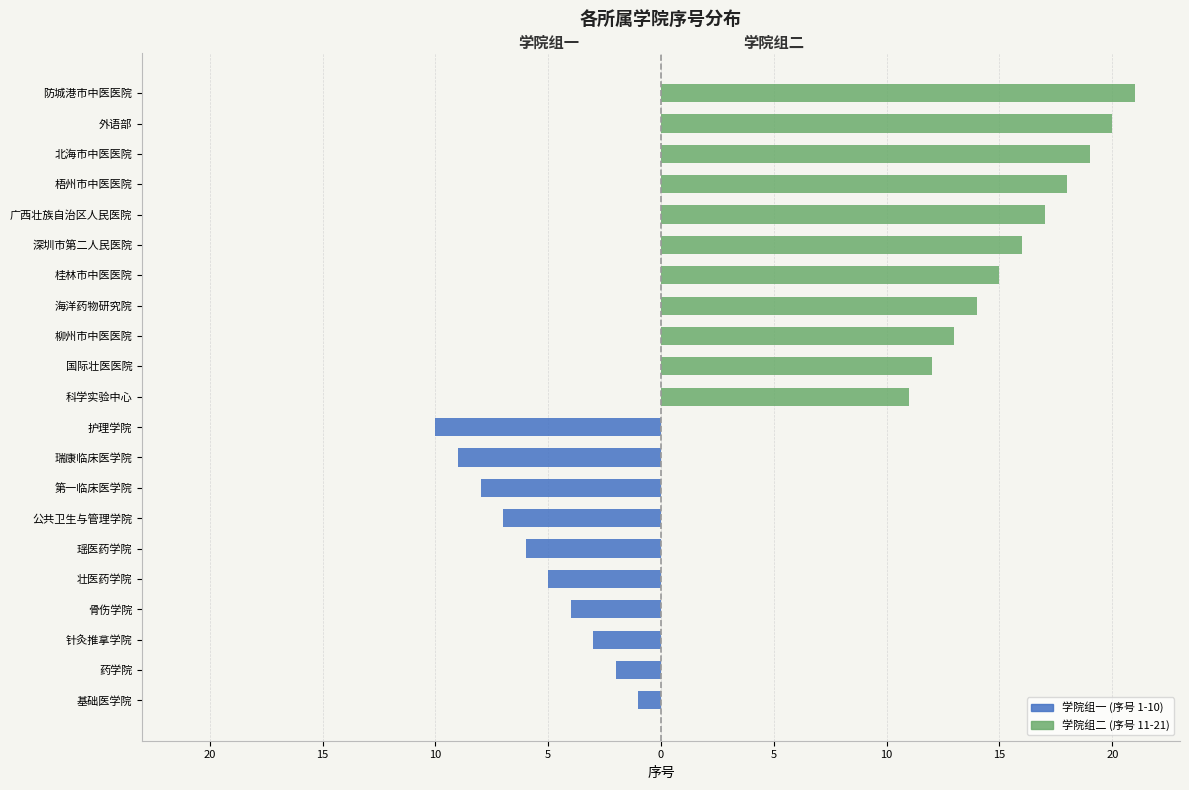

What is the change in value from 基础医学院 to 国际壮医医院?

+11